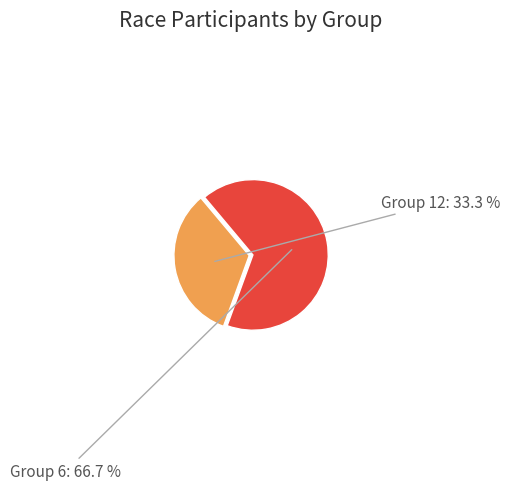

Is there any slice that represents more than half of the pie?

Yes